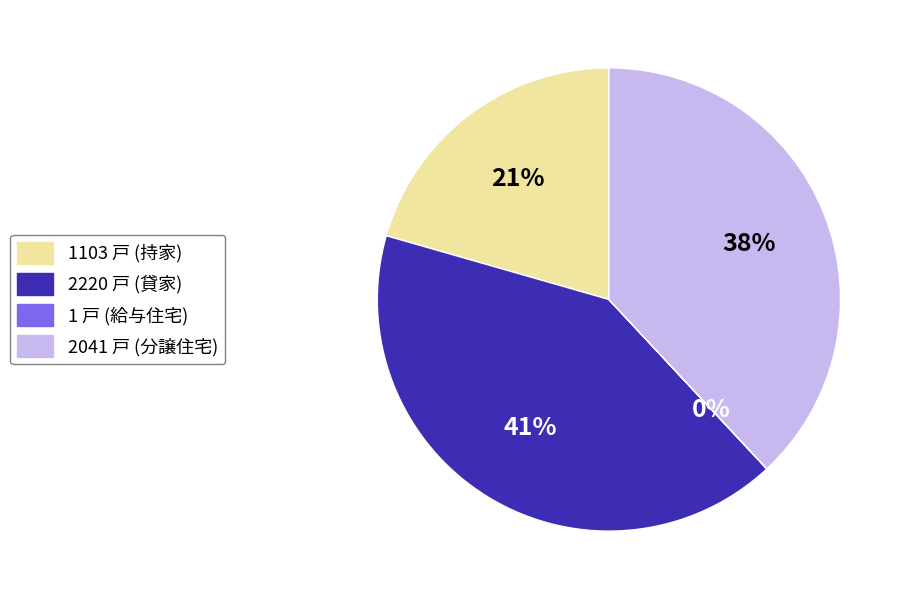

To the nearest percent, what is the difference between the largest and smallest slice percentages?

41%